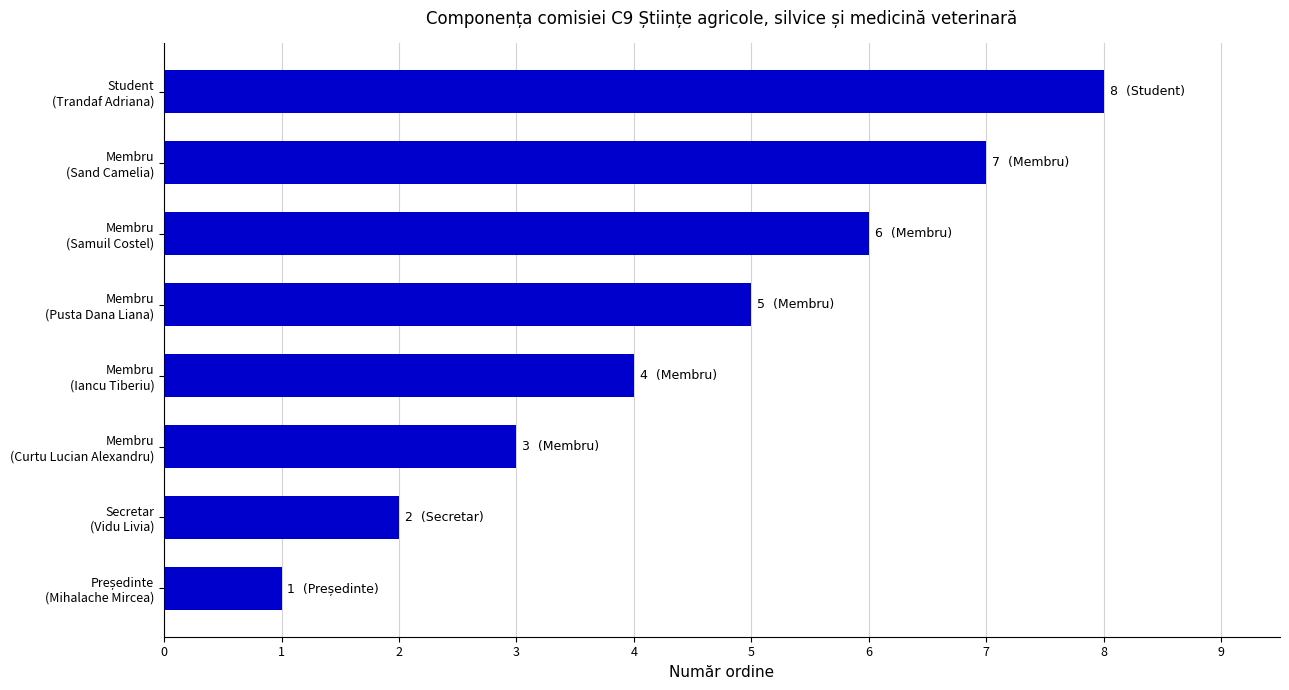

What is the difference between the second highest and second lowest values?

5